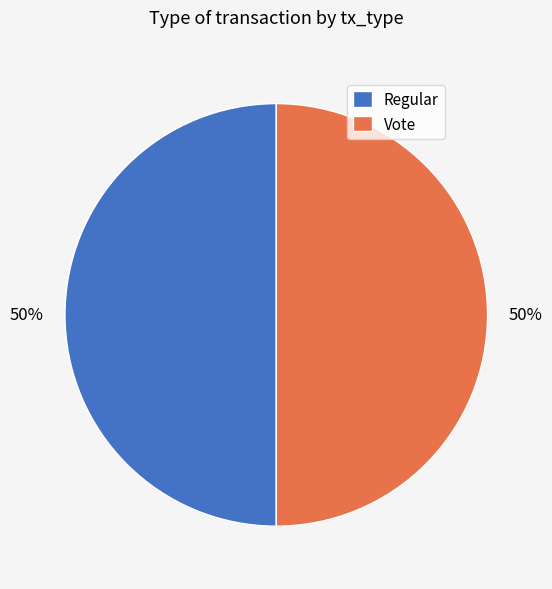

Combined, do Vote and Regular account for over 50%?

Yes